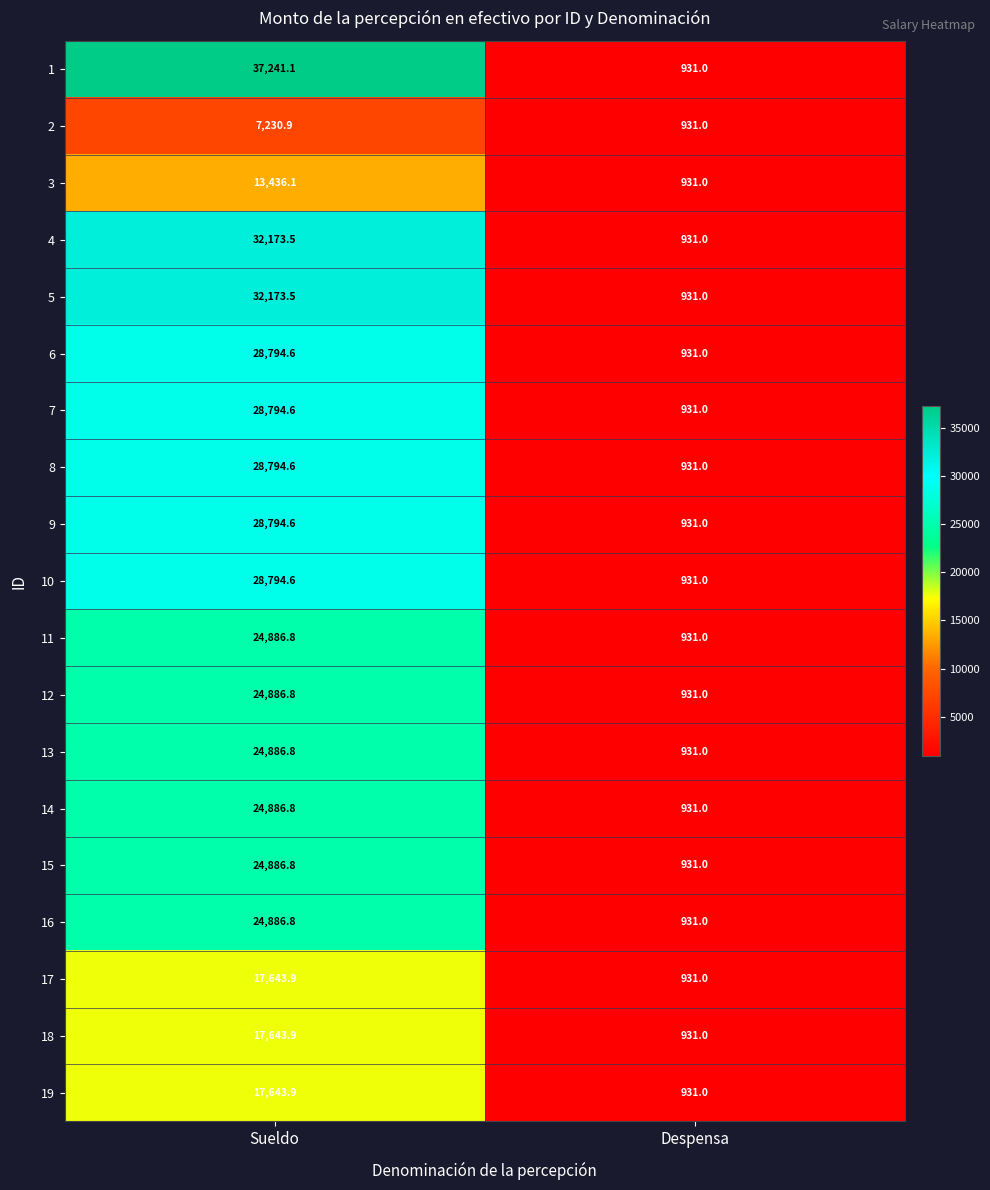

How many data points does each series have?

2